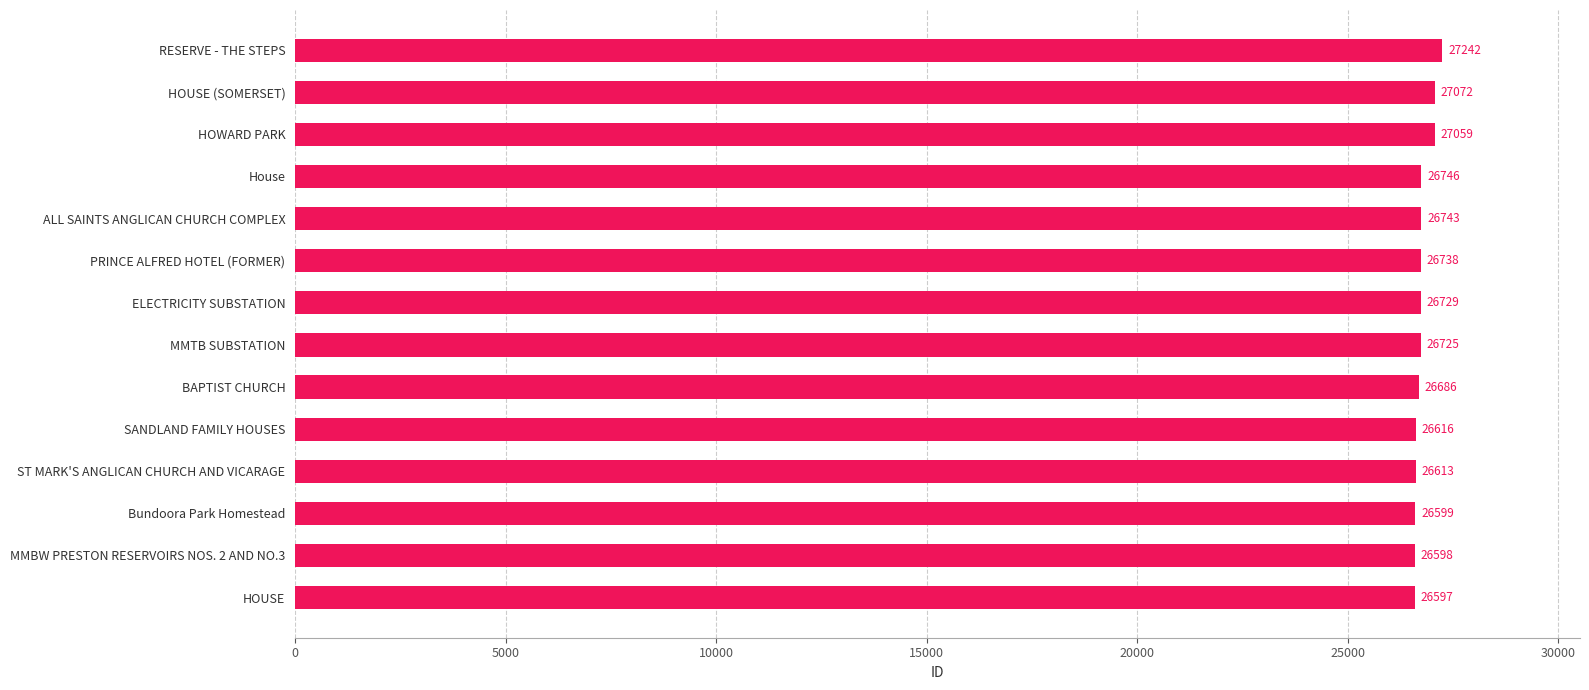

How many distinct data groups are displayed?

1